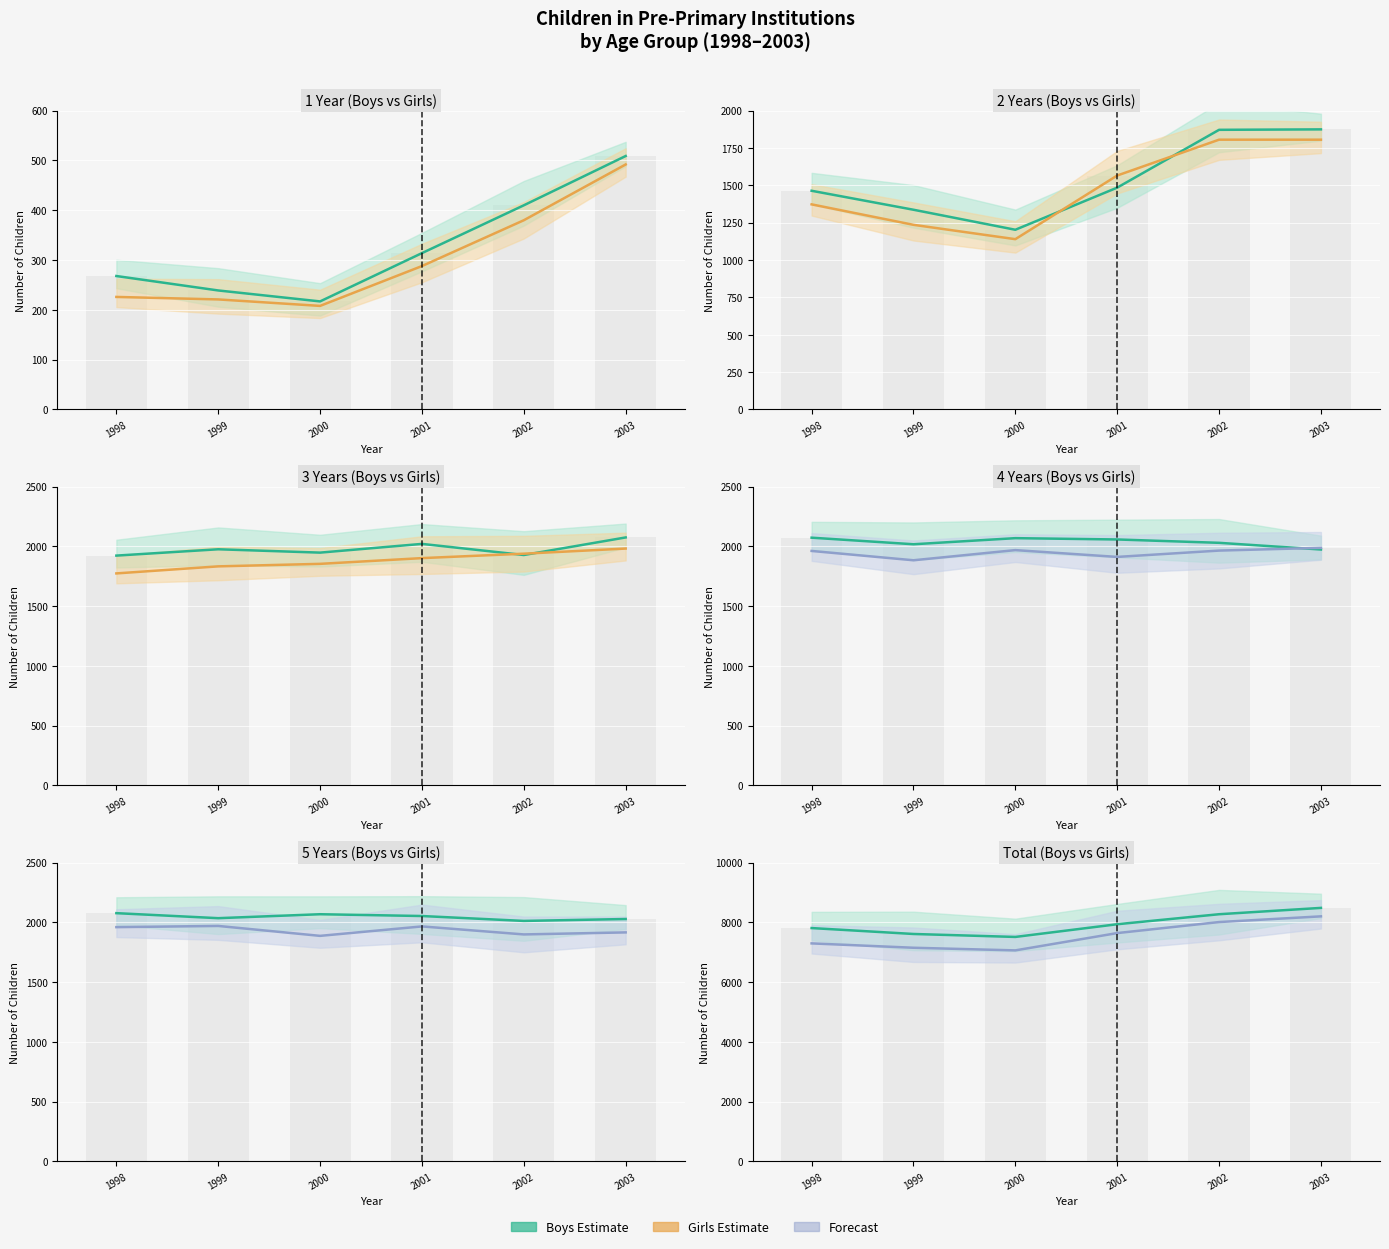

Where is Boys nearest to the value 7998?

2001